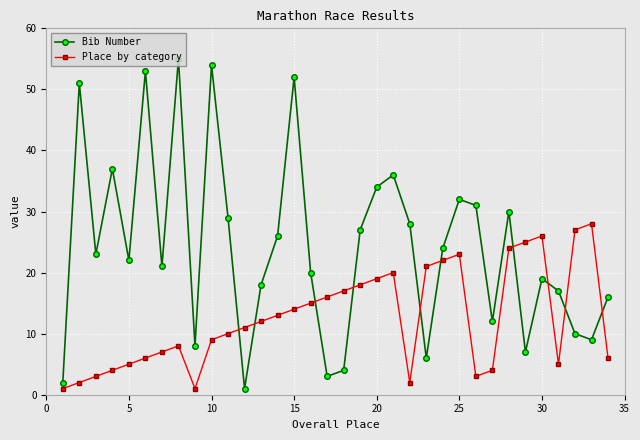

Reading left to right, transcribe all the data shown in this chart.

Bib Number: 2	51	23	37	22	53	21	55	8	54	29	1	18	26	52	20	3	4	27	34	36	28	6	24	32	31	12	30	7	19	17	10	9	16
Place by category: 1	2	3	4	5	6	7	8	1	9	10	11	12	13	14	15	16	17	18	19	20	2	21	22	23	3	4	24	25	26	5	27	28	6